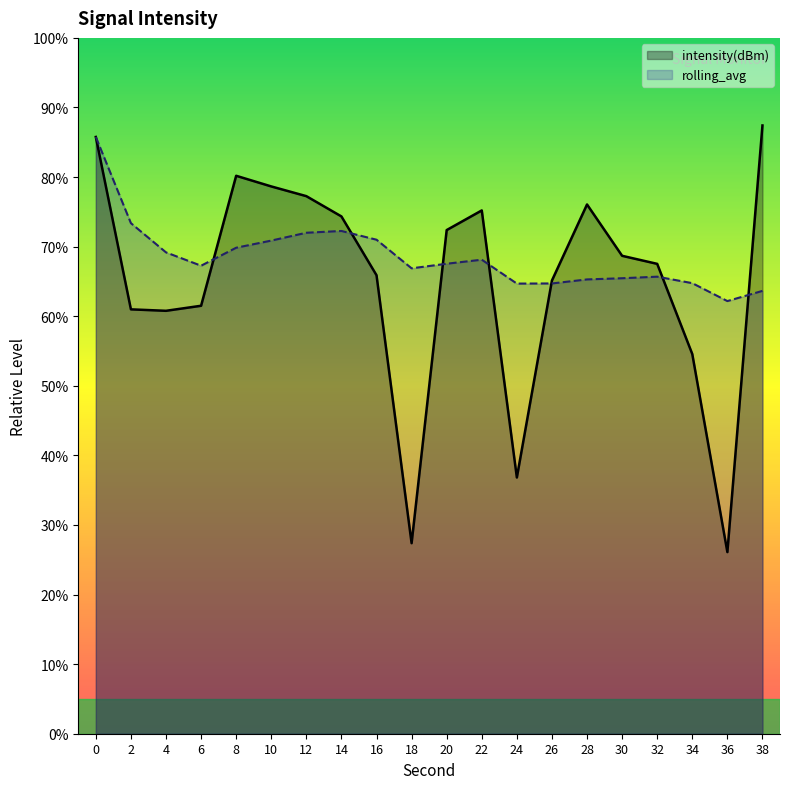

What is the difference between the intensity(dBm) values at 22 and 36?

49.1